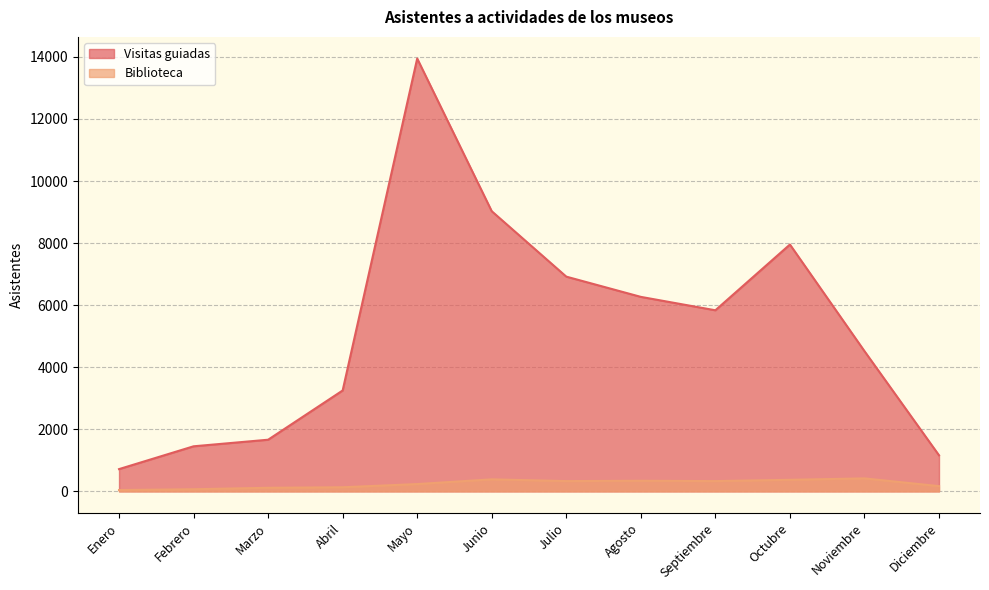

The Biblioteca series shows 45 at Marzo. True or false?

False